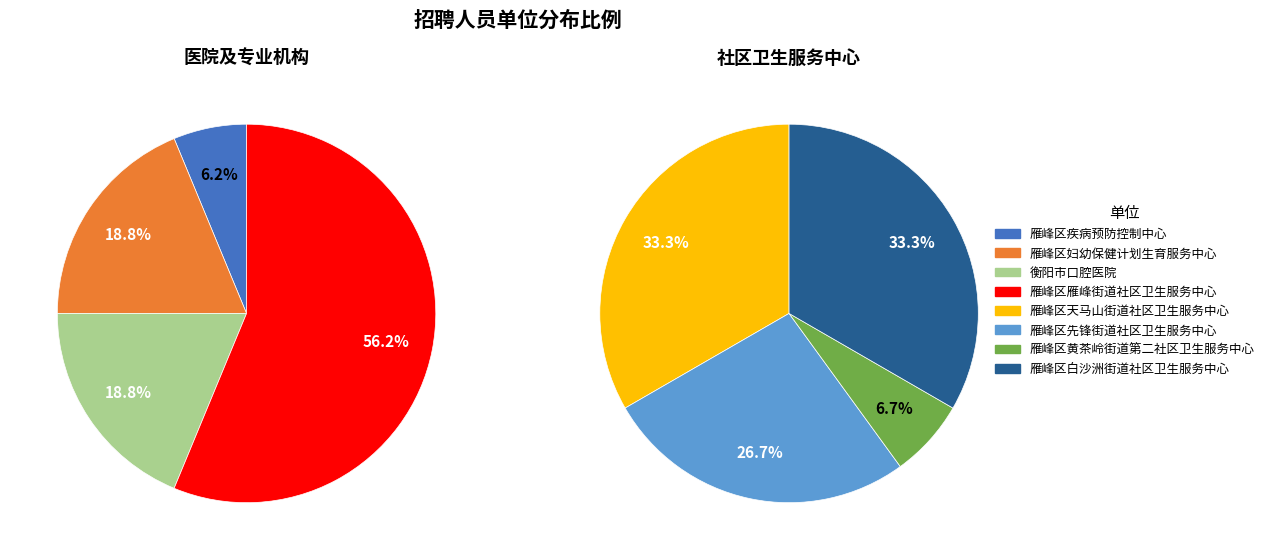

Do 雁峰区疾病预防控制中心 and 雁峰区黄茶岭街道第二社区卫生服务中心 together represent more than half of the pie?

No